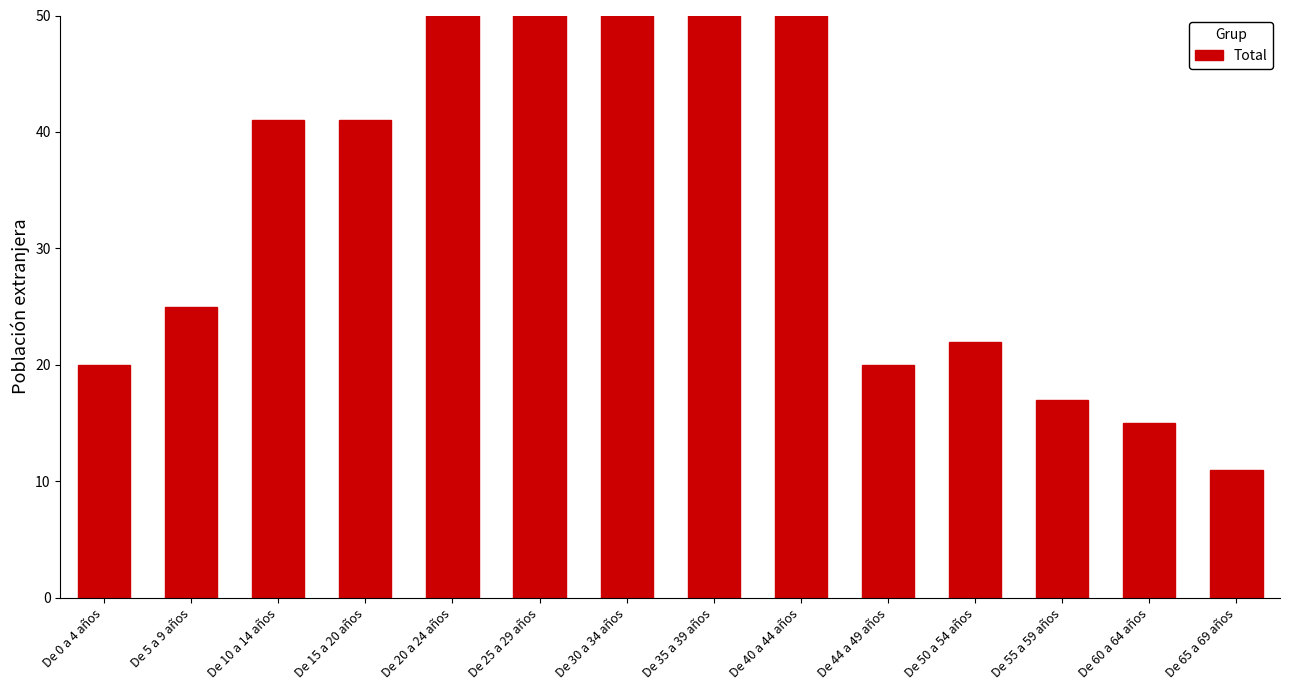

At which label does the data first exceed 41?

De 20 a 24 años